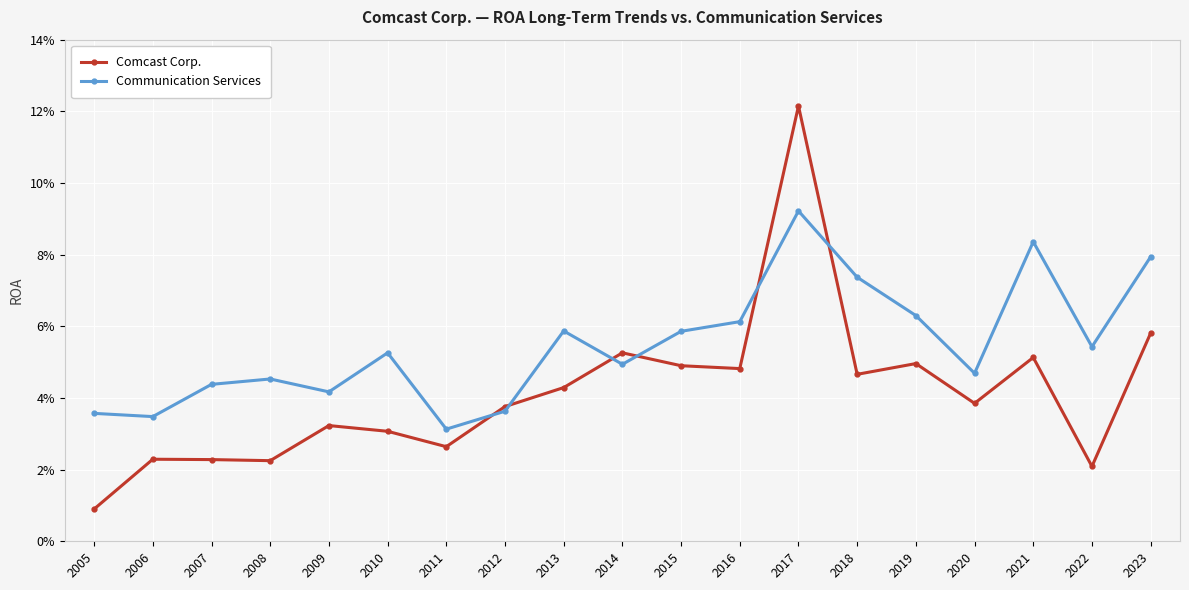

Is the value of Communication Services at 2014 greater than the value of Comcast Corp. at 2016?

Yes